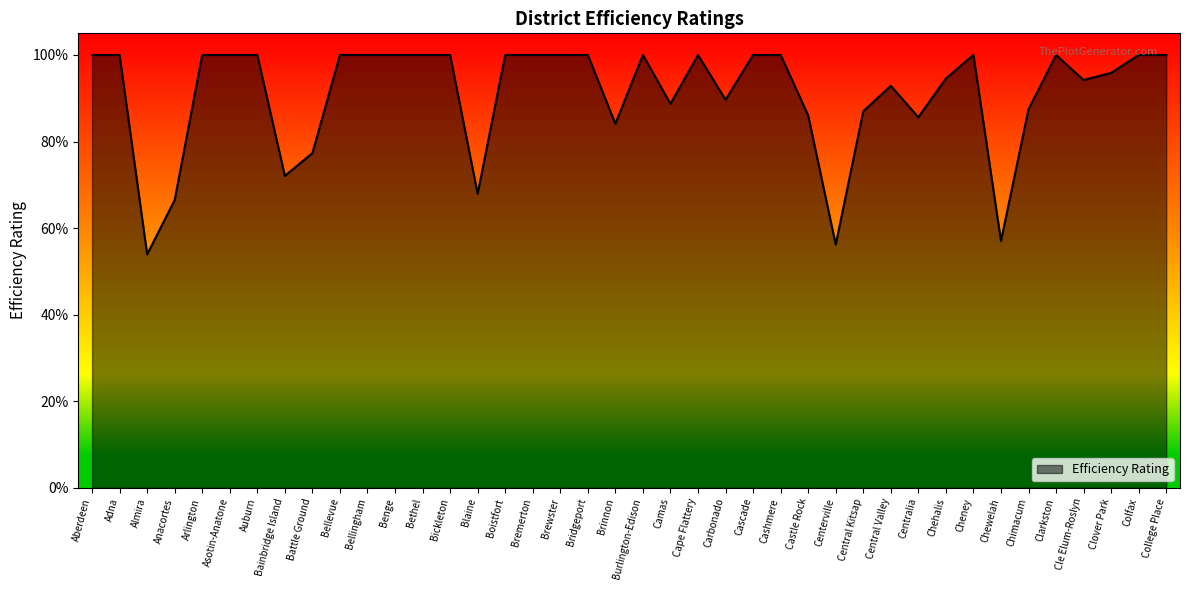

True or false: the data shows 1.0 at Auburn.

True